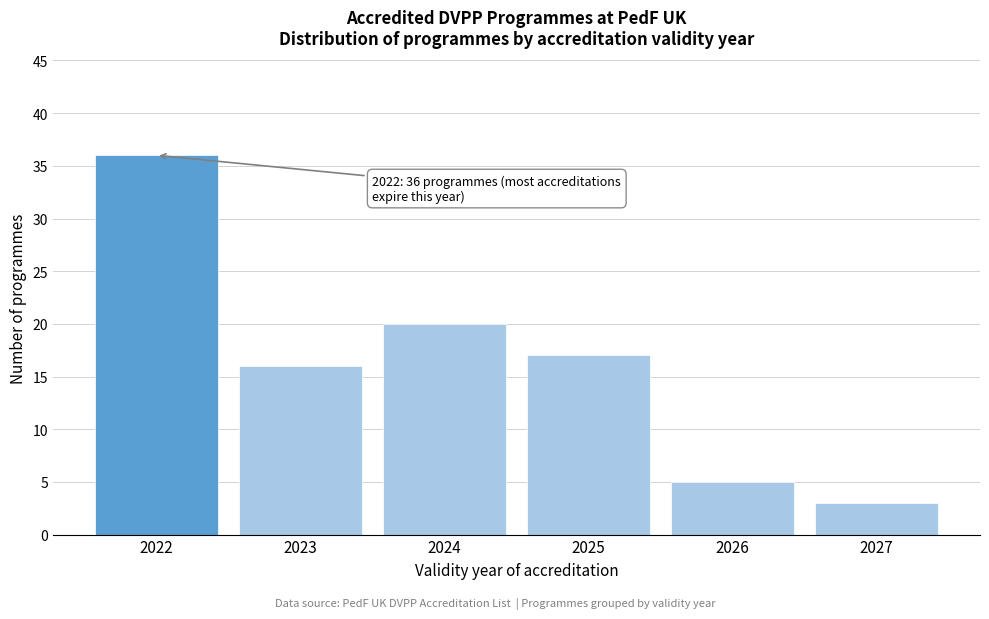

Reading left to right, list all the values displayed in this chart.

36	16	20	17	5	3